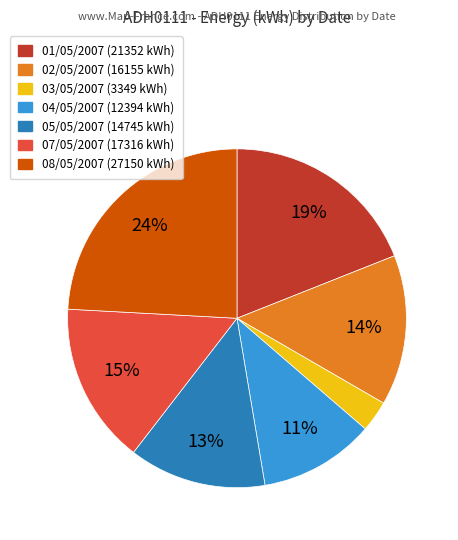

To the nearest percent, what percentage of the pie is 04/05/2007?

11%